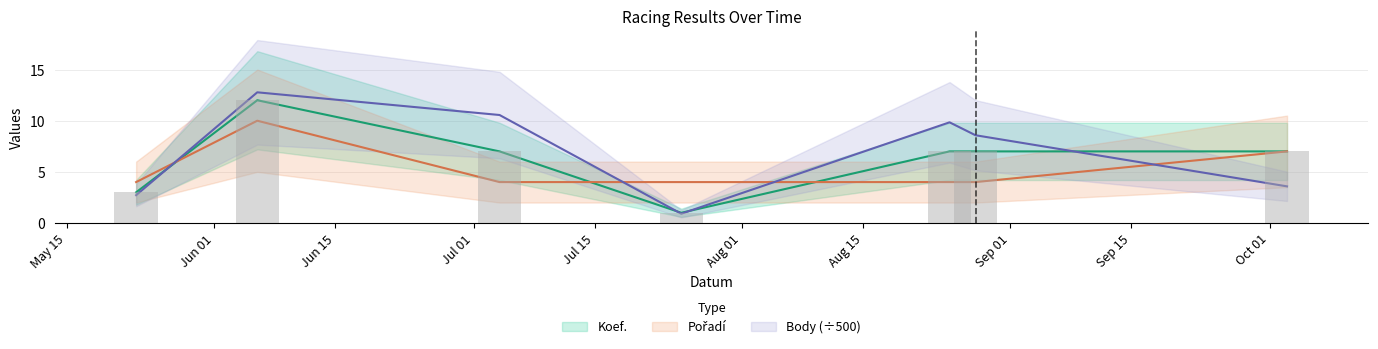

What is the label of the 1st bar from the right?

2020-10-03